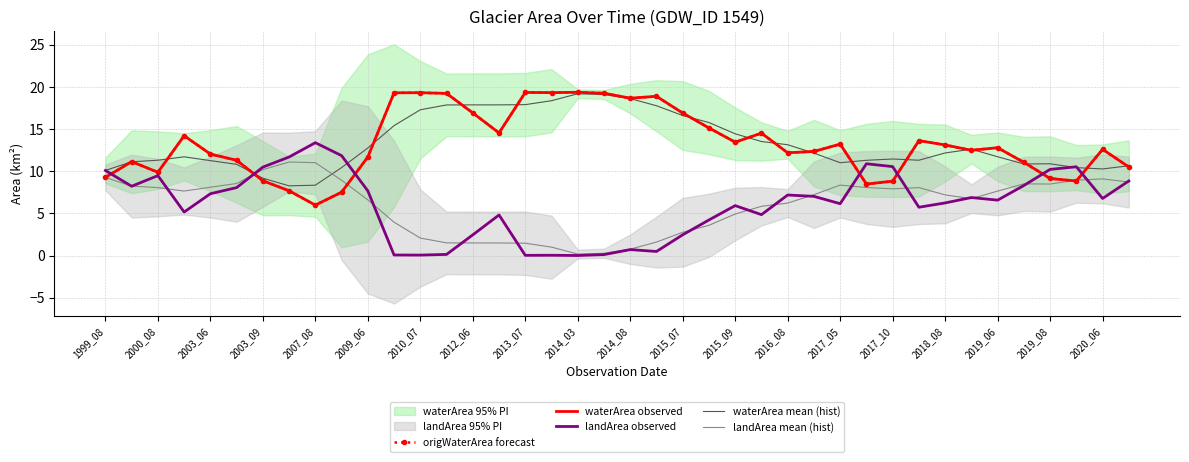

Is it true that waterArea mean (hist) equals 7.7 at 2016_08?

False